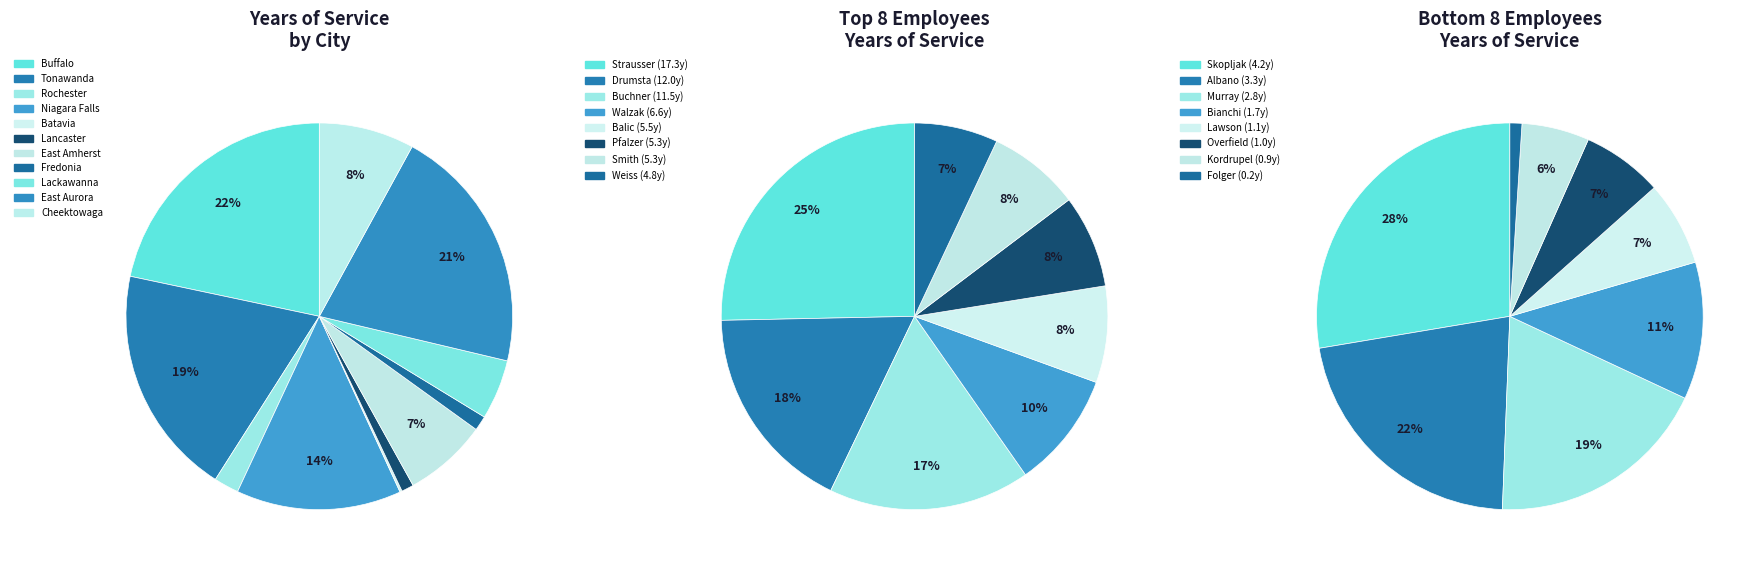

The Tonawanda slice represents 1% of the pie. True or false?

False